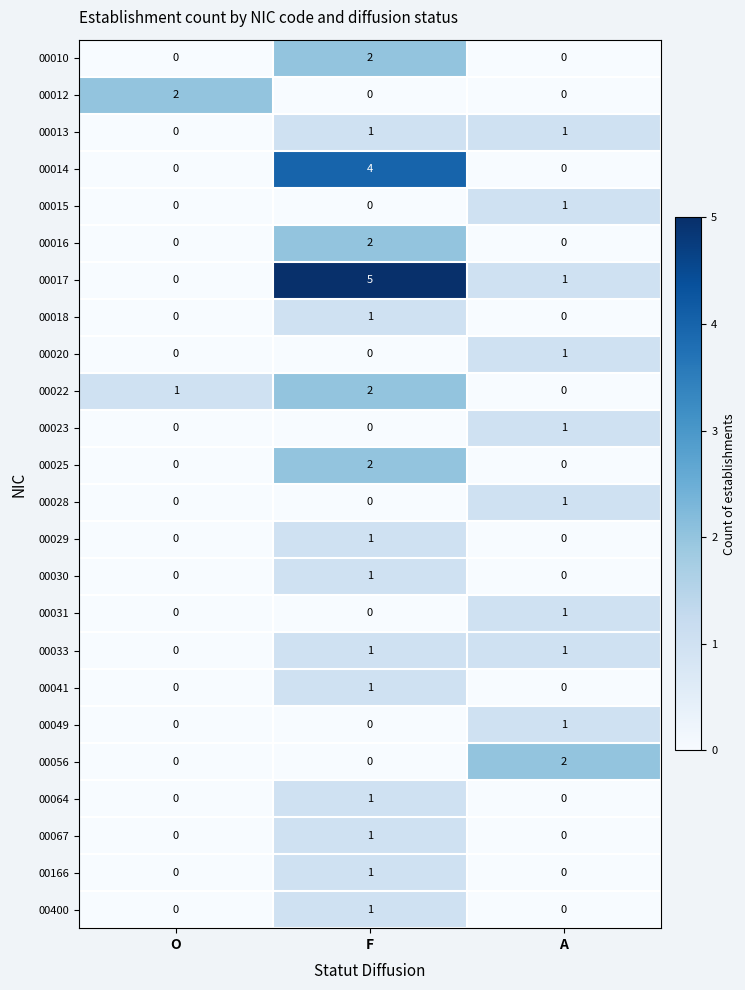

At which category is the sum across all series the highest?

F